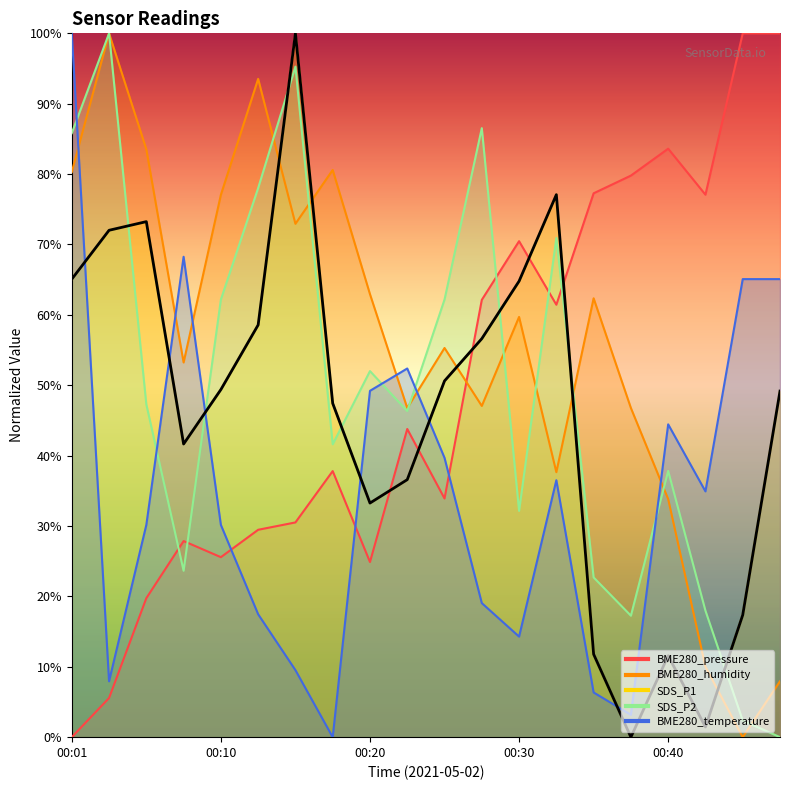

What is the sum of all BME280_humidity values?

1111.5